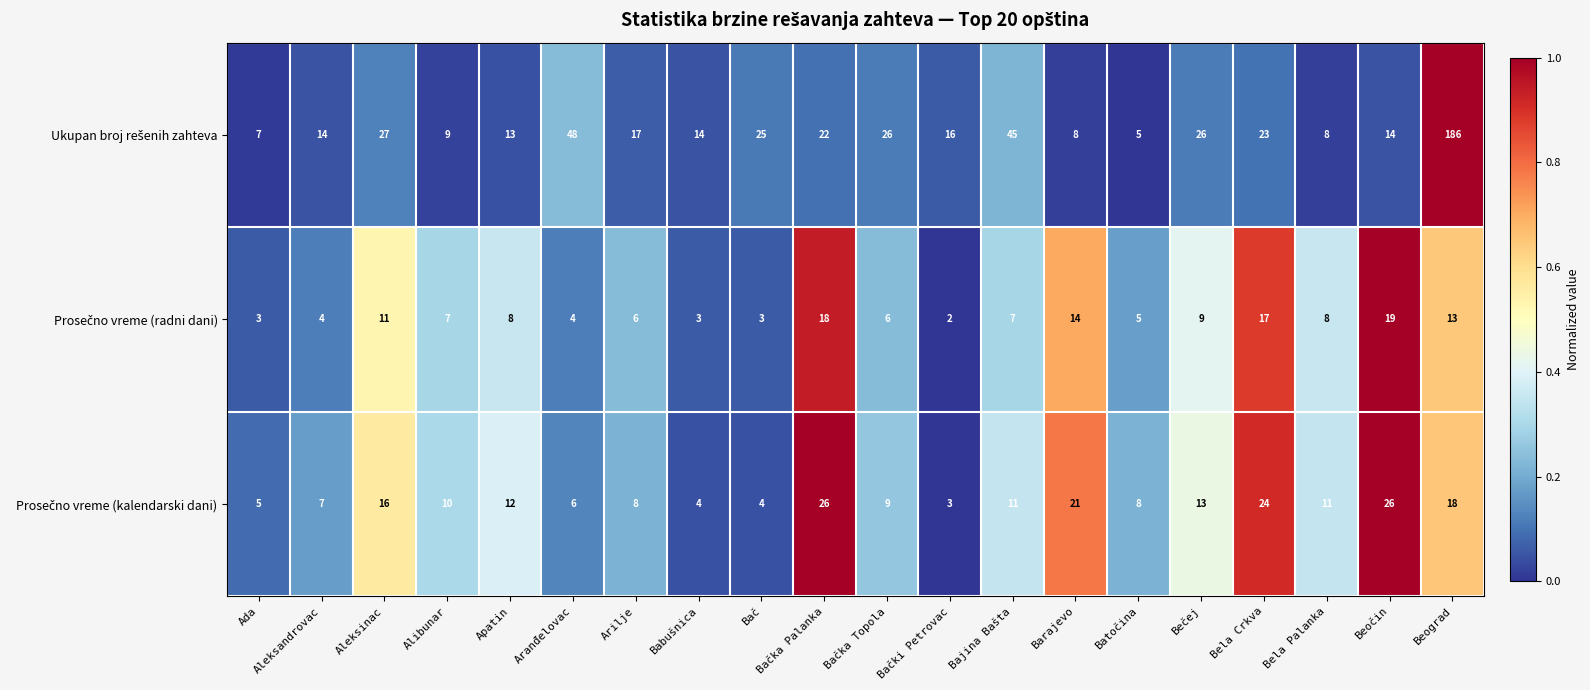

What is the difference between the highest and lowest values at Bela Crkva?

7